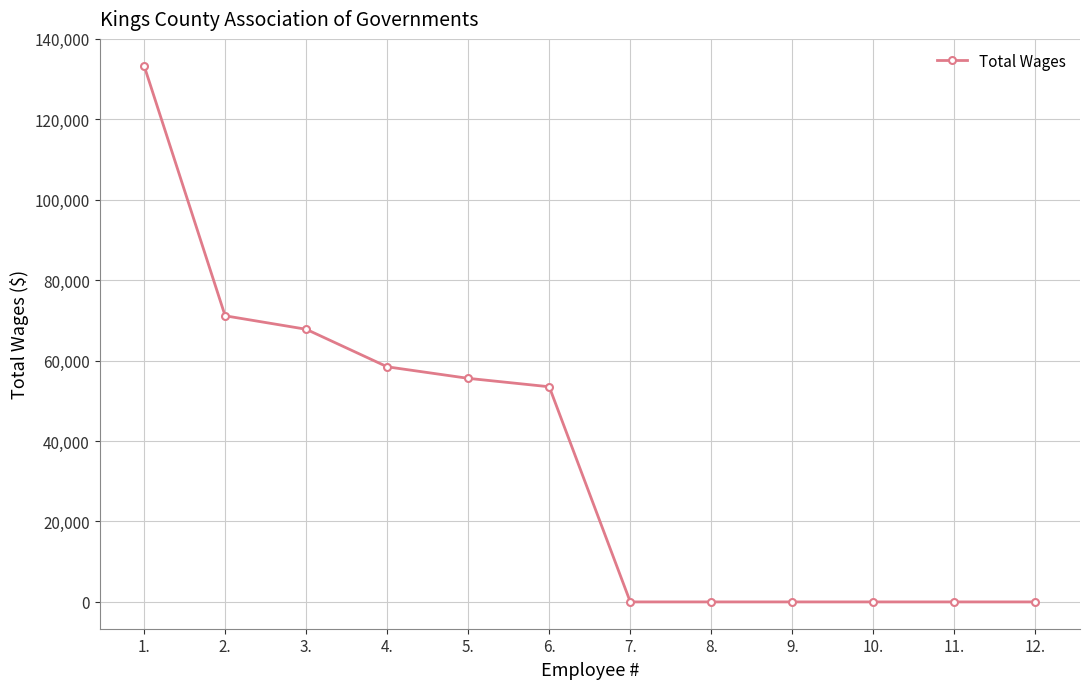

Is it true that the value at 7. is -52797?

False